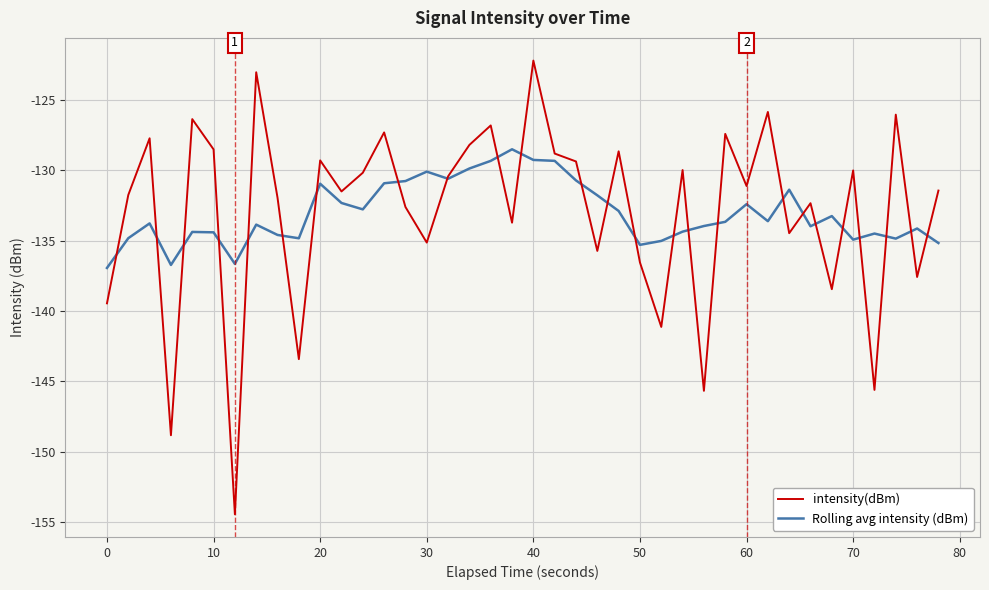

Which series has the widest spread of values?

intensity(dBm)